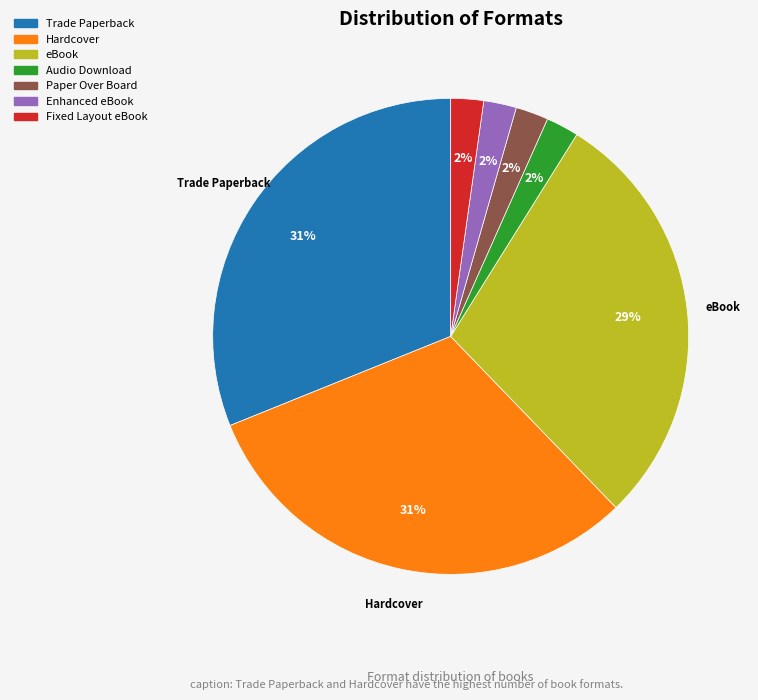

Approximately how many times larger is the value at Fixed Layout eBook compared to Audio Download?

1.0